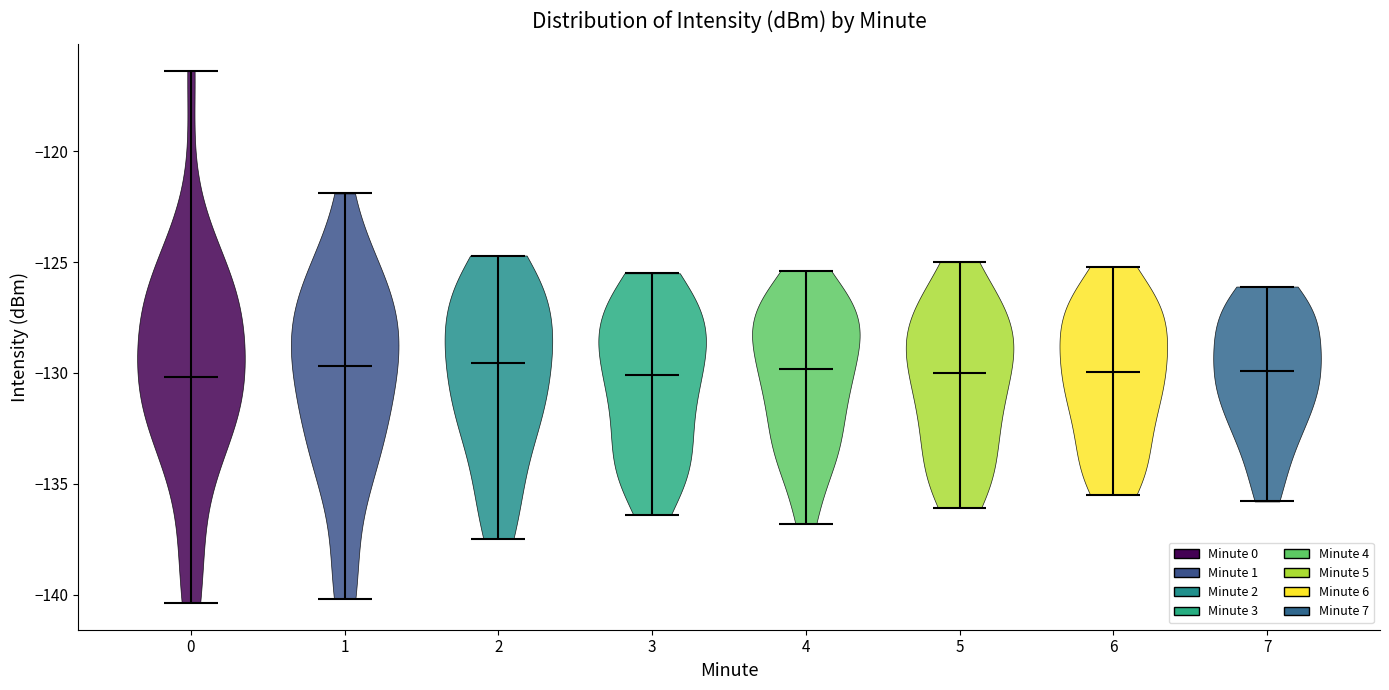

Reading left to right, read every violin against the y-axis: where its median line is, and the lowest and highest points it reaches. The values are not printed on the chart, so give them approximately, as read against the axis.

0: median line -130.0, lowest point -140.5, highest point -116.5
1: median line -129.5, lowest point -140.0, highest point -122.0
2: median line -129.5, lowest point -137.5, highest point -124.5
3: median line -130.0, lowest point -136.5, highest point -125.5
4: median line -130.0, lowest point -137.0, highest point -125.5
5: median line -130.0, lowest point -136.0, highest point -125.0
6: median line -130.0, lowest point -135.5, highest point -125.0
7: median line -130.0, lowest point -136.0, highest point -126.0